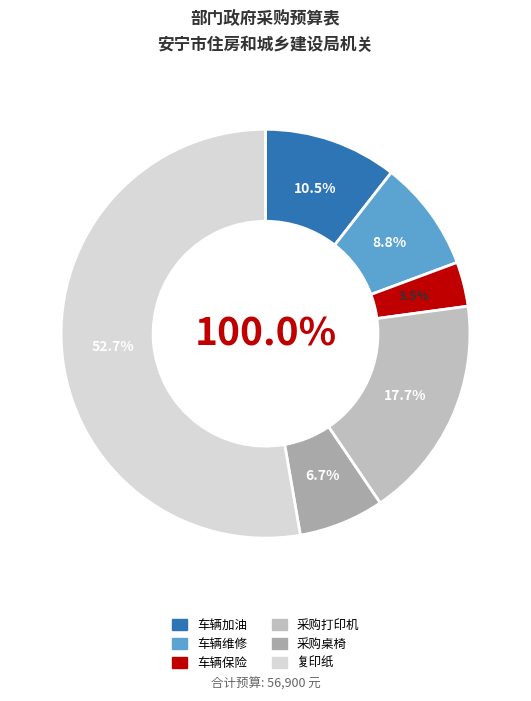

Is it true that 车辆维修 is 1% of the pie?

False